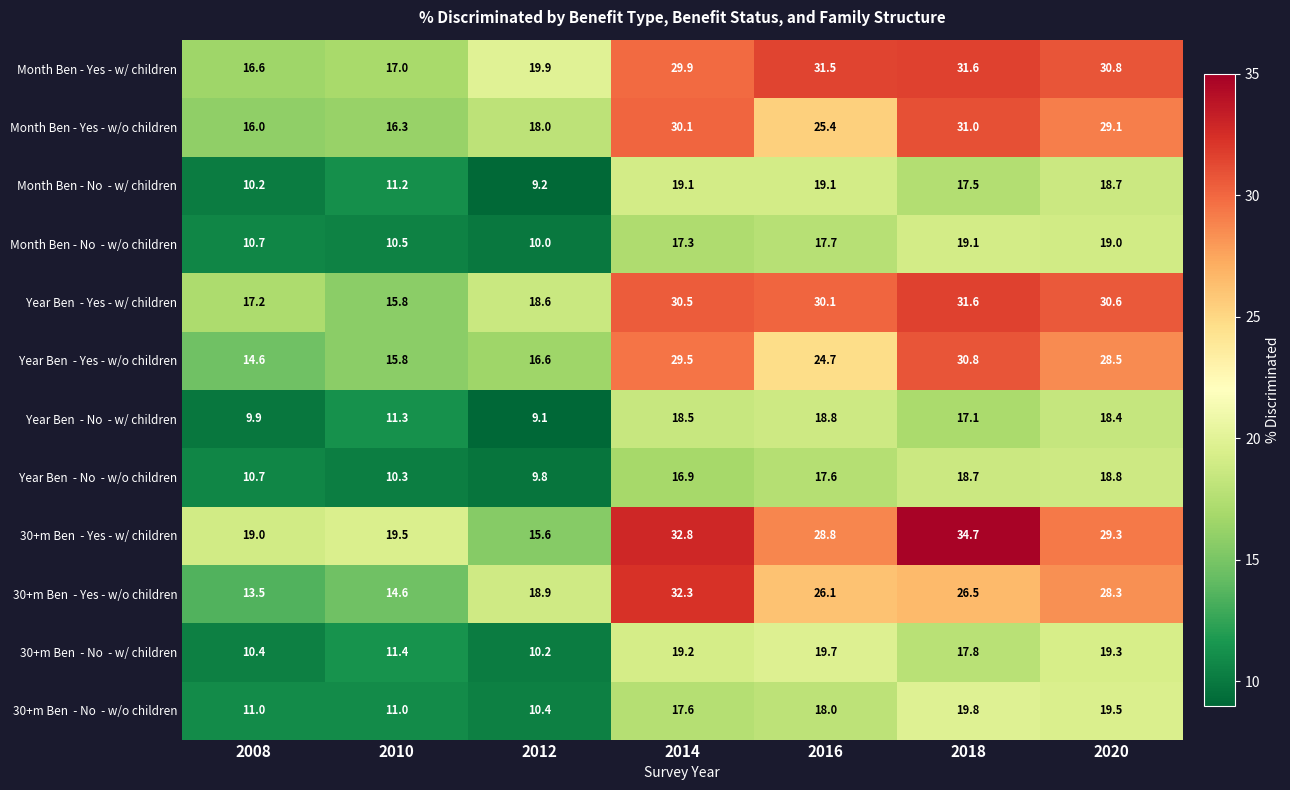

Count the number of data series in this chart.

12